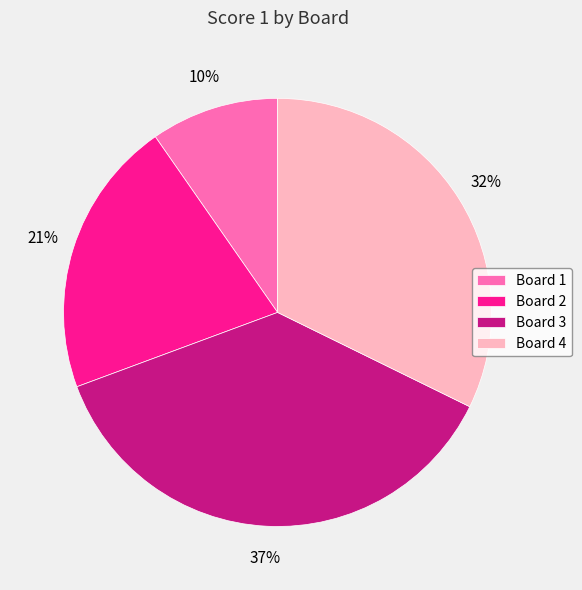

What percentage is the Board 2 slice, to the nearest percent?

21%